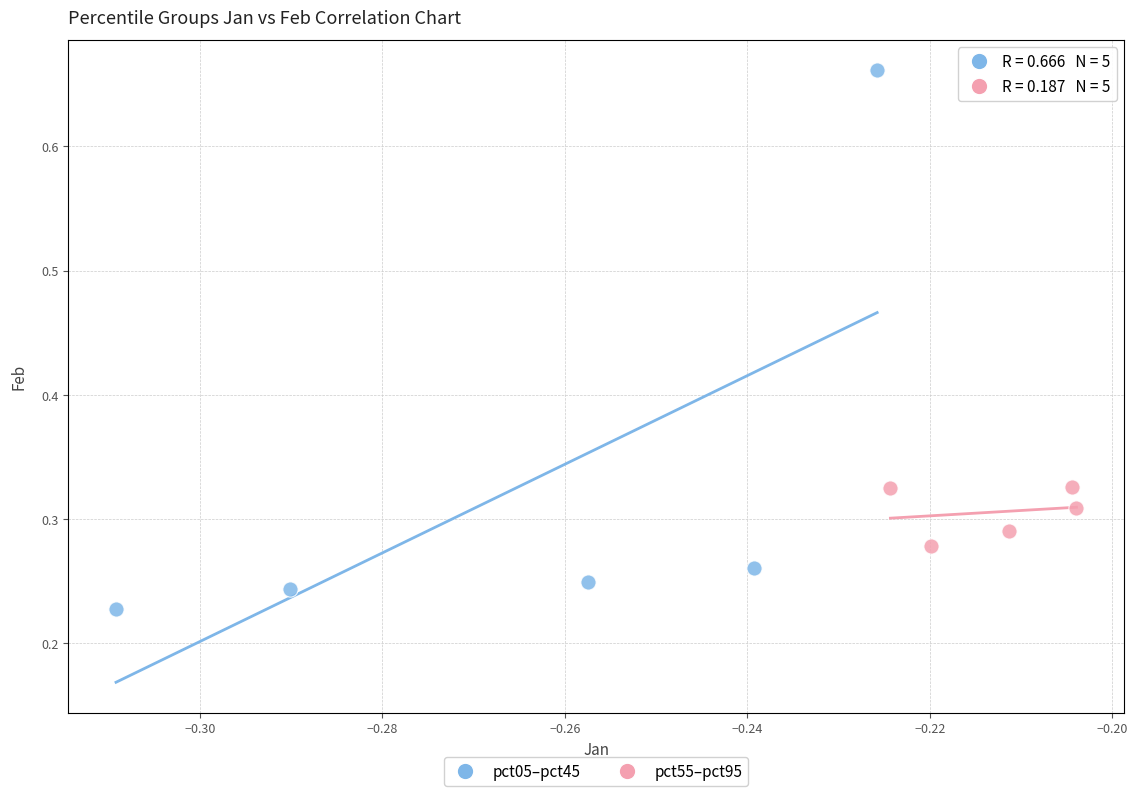

Which series contains the lowest Y value?

pct05–pct45